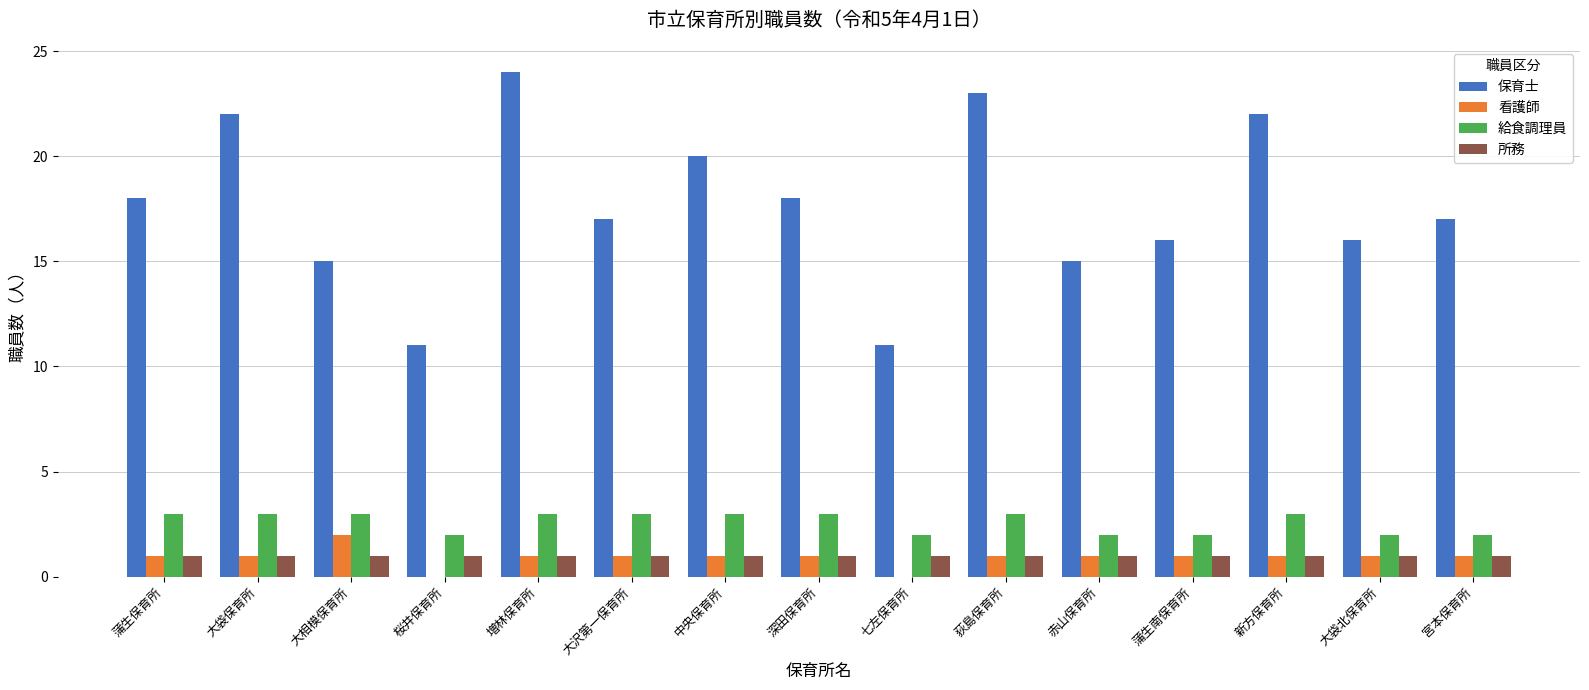

Is it true that 所務 equals 1 at 宮本保育所?

True